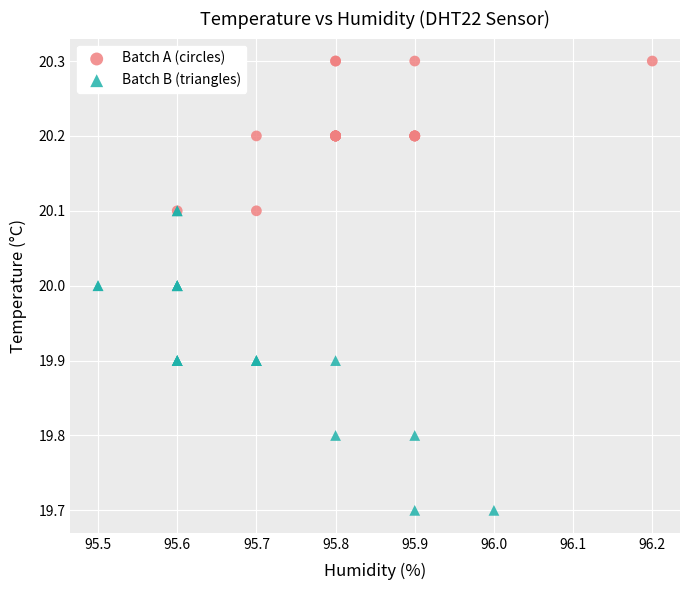

What are all the series names shown in the legend?

Batch A (circles), Batch B (triangles)